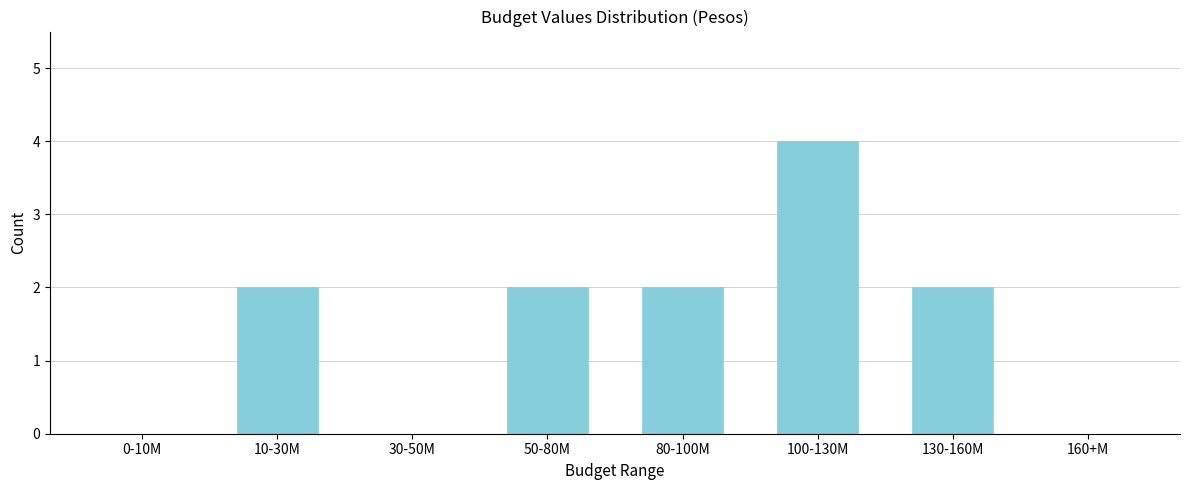

Reading left to right, transcribe all the data shown in this chart.

0-10M=0	10-30M=2	30-50M=0	50-80M=2	80-100M=2	100-130M=4	130-160M=2	160+M=0